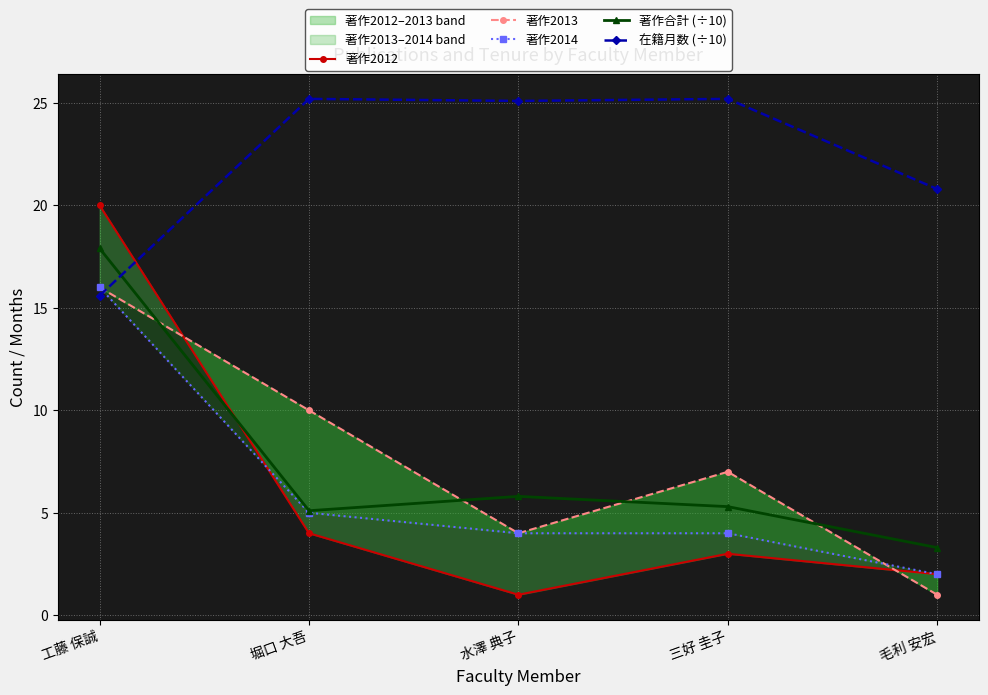

Rank the series at 工藤 保誠 from lowest to highest value.

在籍月数 (÷10), 著作2013, 著作2014, 著作合計 (÷10), 著作2012